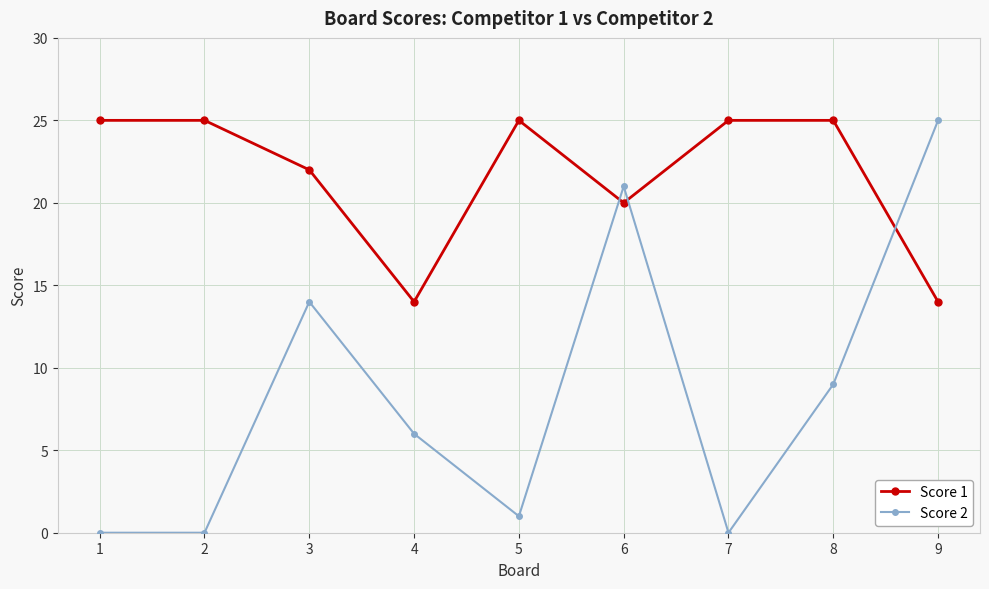

Rank the series at 7 from lowest to highest value.

Score 2, Score 1